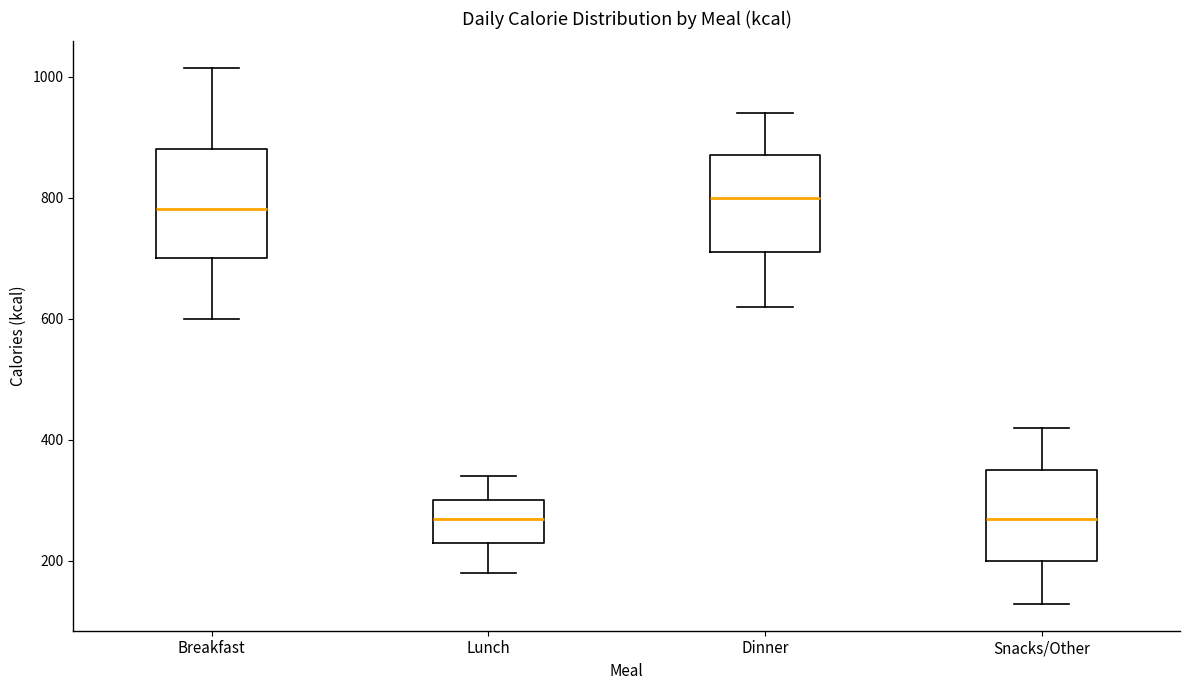

Where does the median line of the box for Snacks/Other sit on the y-axis? The values are not printed on the chart, so give them approximately, as read against the axis.

280